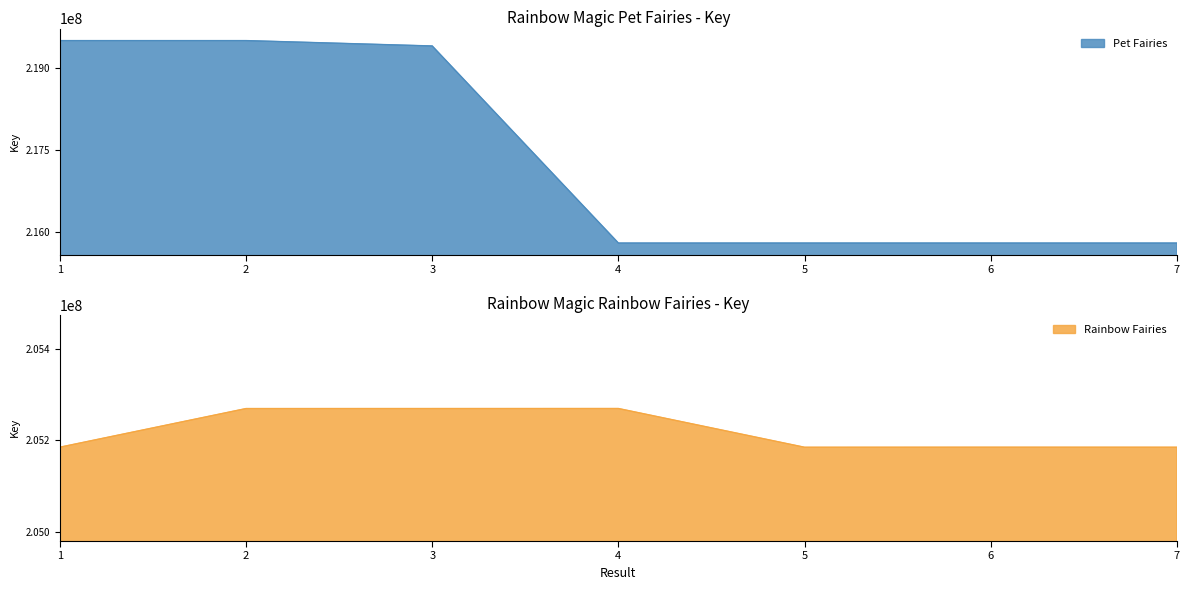

Which has a higher value, 5 or 6?

5